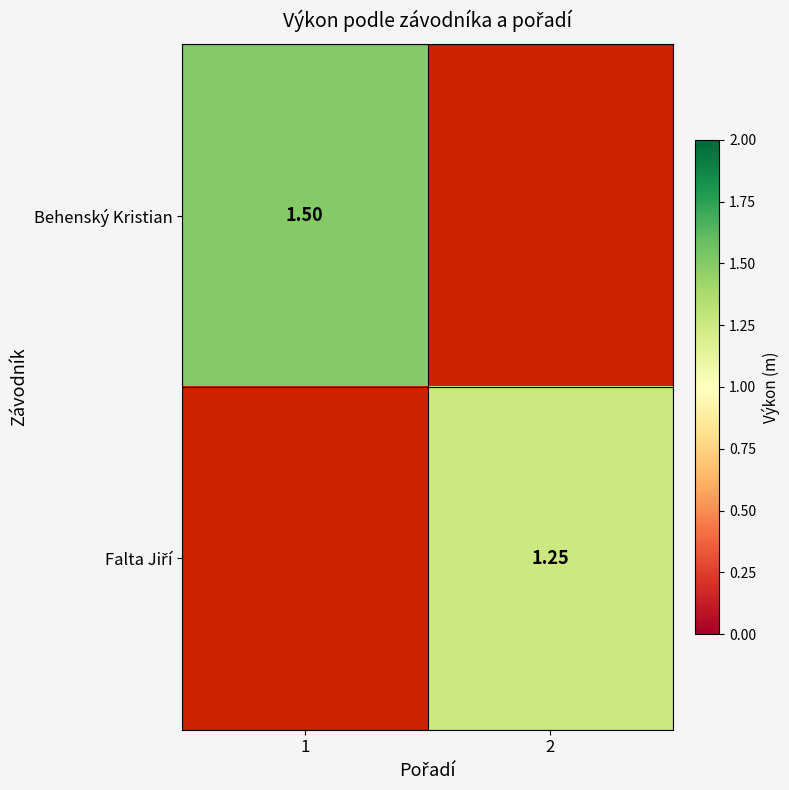

List the labels in order of Behenský Kristian value, smallest first.

1, 2